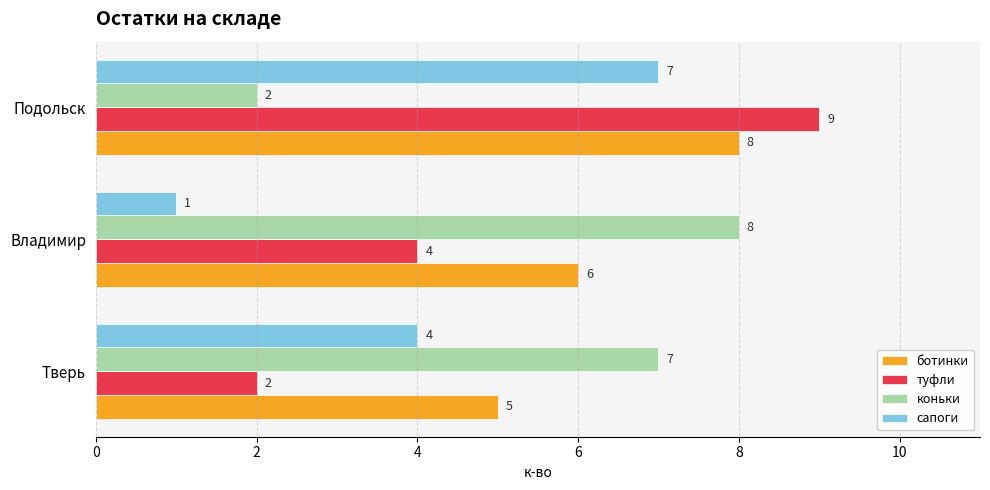

List the series in order of their overall mean, lowest first.

сапоги, туфли, коньки, ботинки